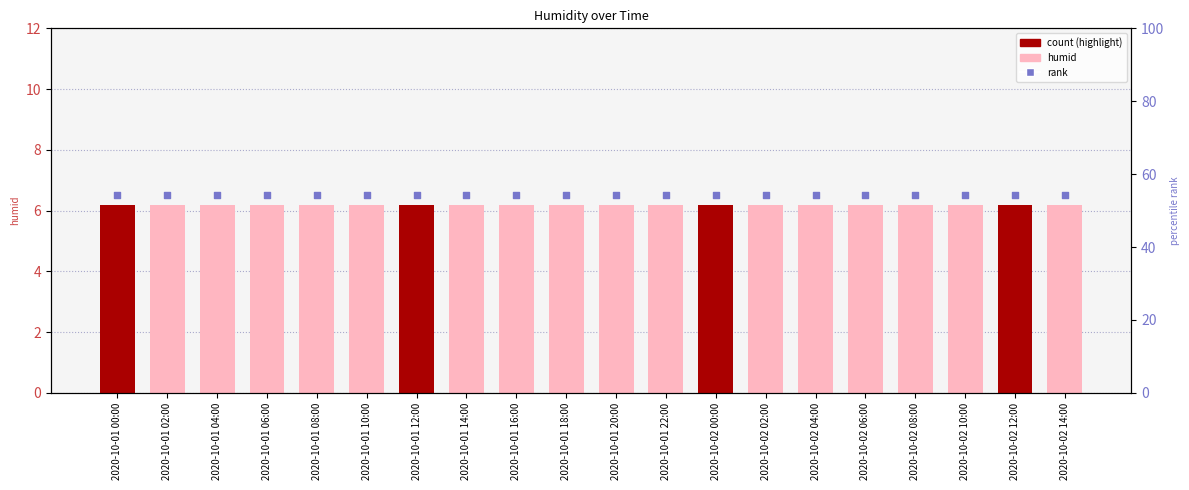

Which series has the largest total across all categories?

rank